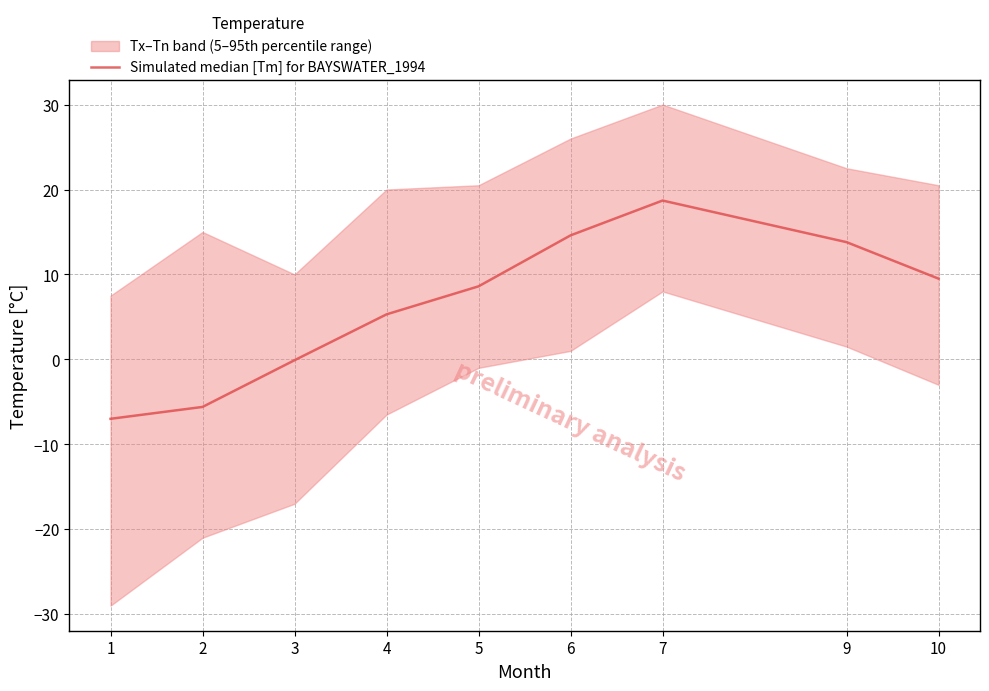

What is the value of the 9th point from the left?

9.5